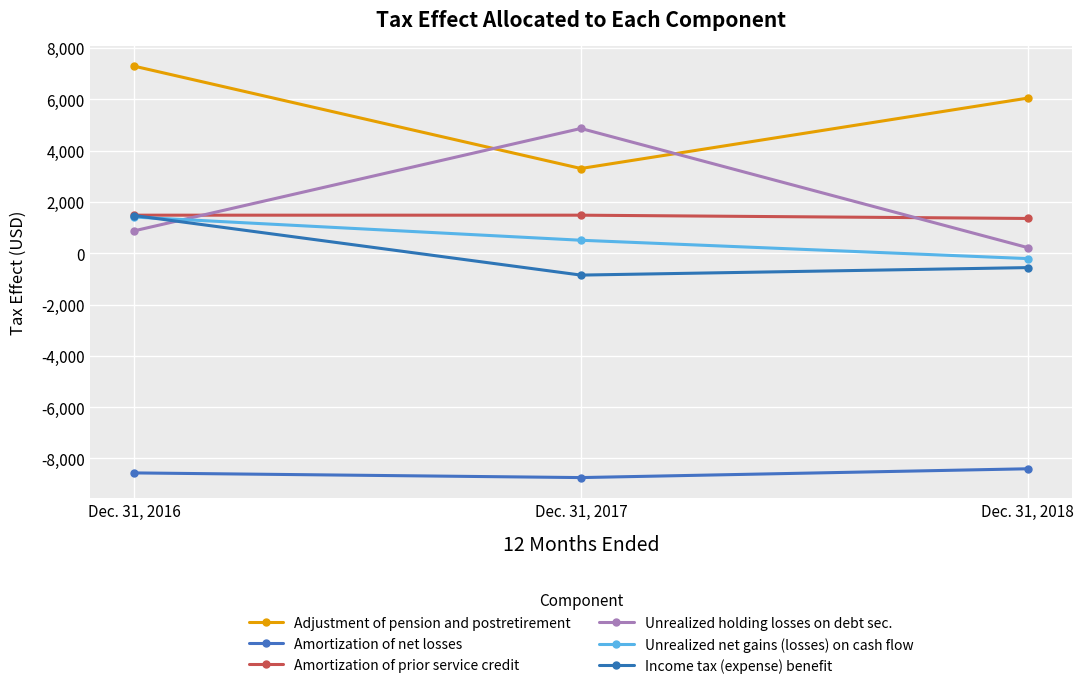

The value of Unrealized holding losses on debt sec. at Dec. 31, 2017 is 6422. True or false?

False